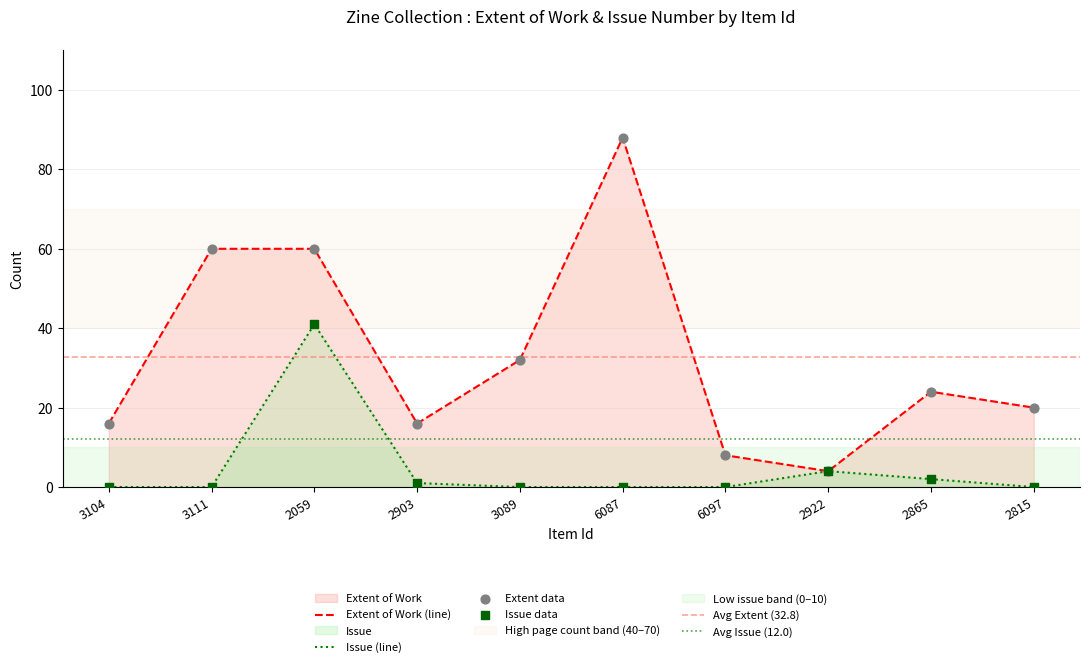

At how many categories does at least one series exceed 57?

3